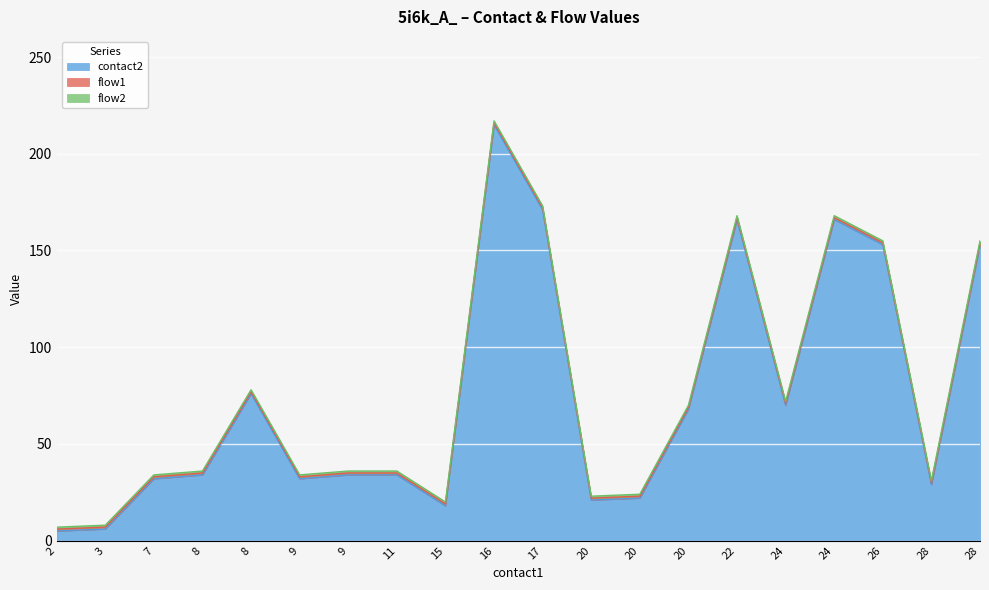

What is the average value of the contact2 series?

75